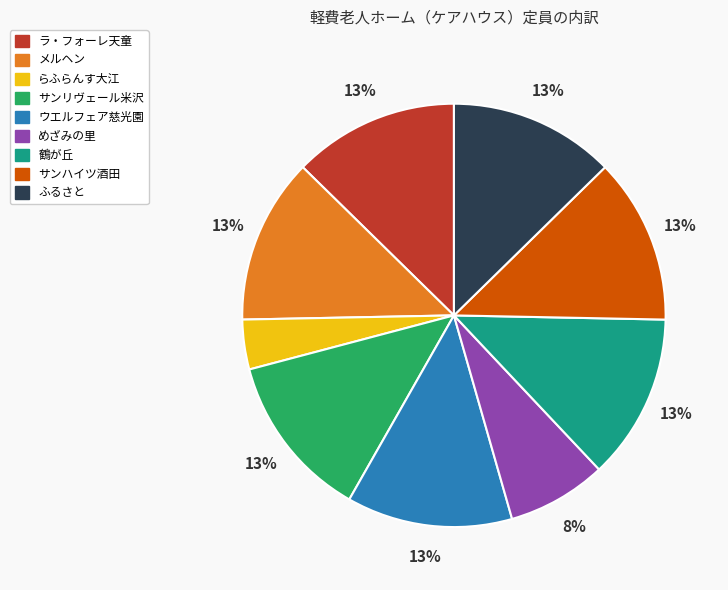

To the nearest percent, what percentage of the pie is サンハイツ酒田?

13%